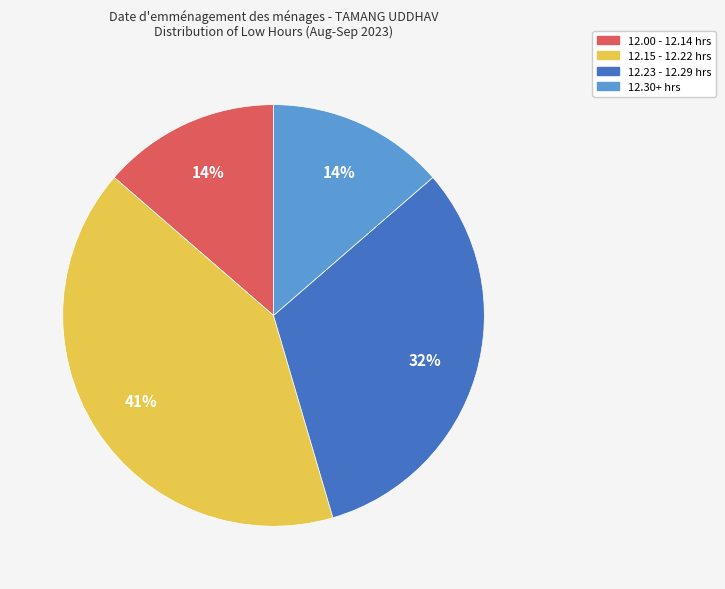

Which slice is the largest?

12.15 - 12.22 hrs